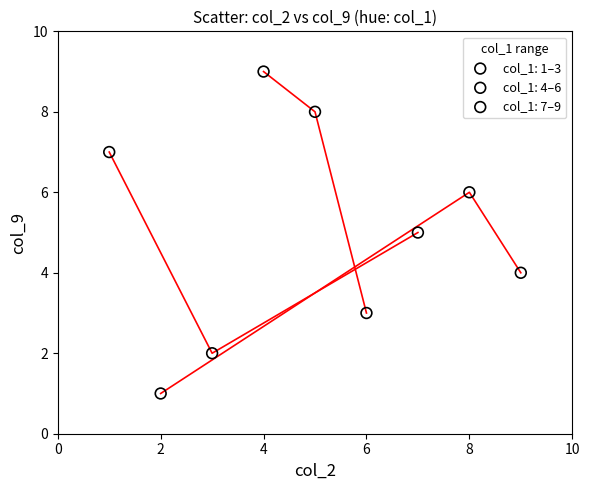

Which series contains the highest Y value?

col_1: 1–3